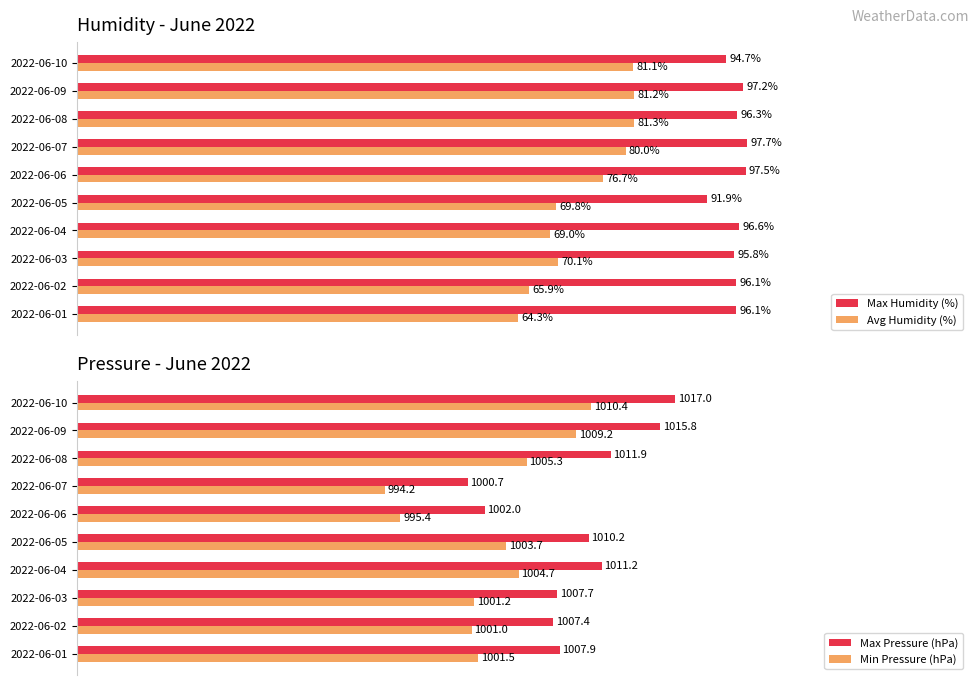

What is the sum of all Avg Humidity (%) values?

739.4